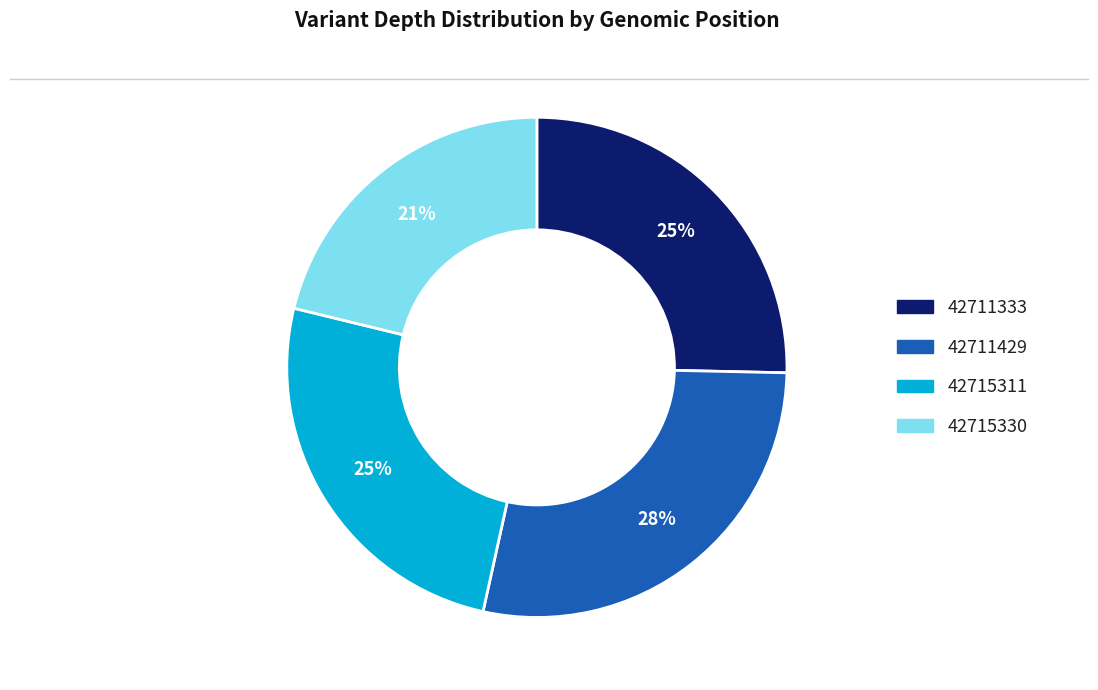

To the nearest percent, what is the combined percentage of 42711429 and 42715330?

49%